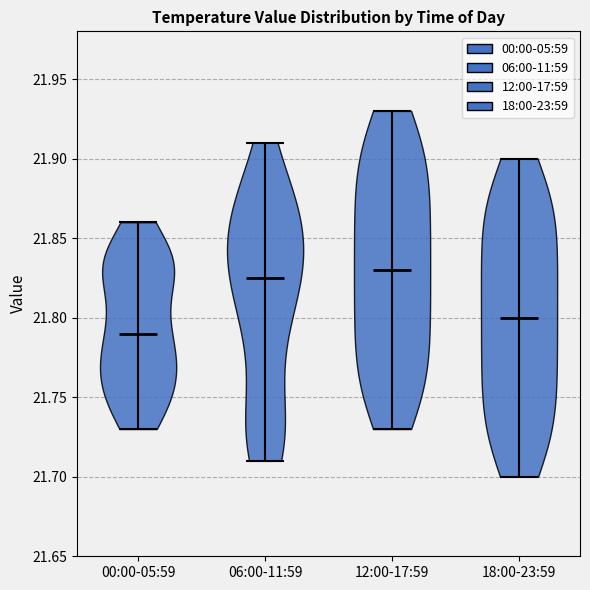

Reading left to right, read every violin against the y-axis: where its median line is, and the lowest and highest points it reaches. The values are not printed on the chart, so give them approximately, as read against the axis.

00:00-05:59: median line 21.790, lowest point 21.730, highest point 21.860
06:00-11:59: median line 21.825, lowest point 21.710, highest point 21.910
12:00-17:59: median line 21.830, lowest point 21.730, highest point 21.930
18:00-23:59: median line 21.800, lowest point 21.700, highest point 21.900